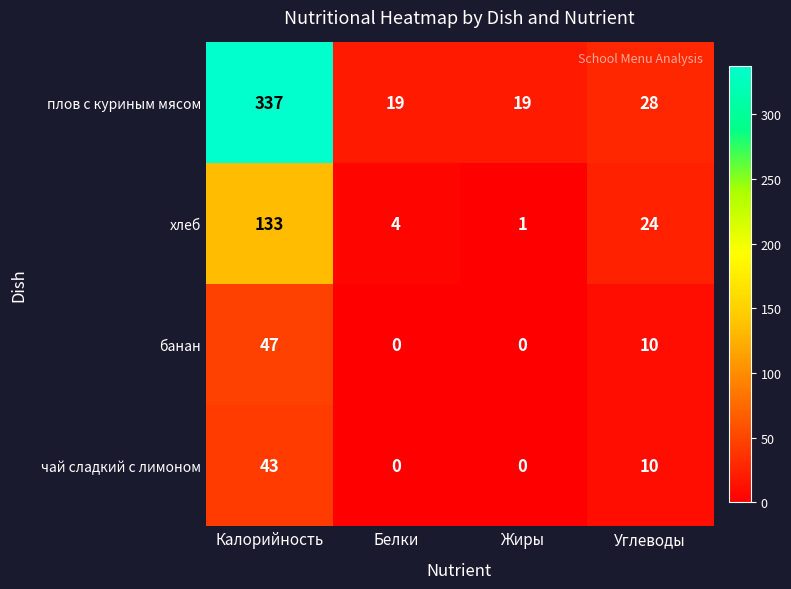

What is the sum of all плов с куриным мясом values?

403